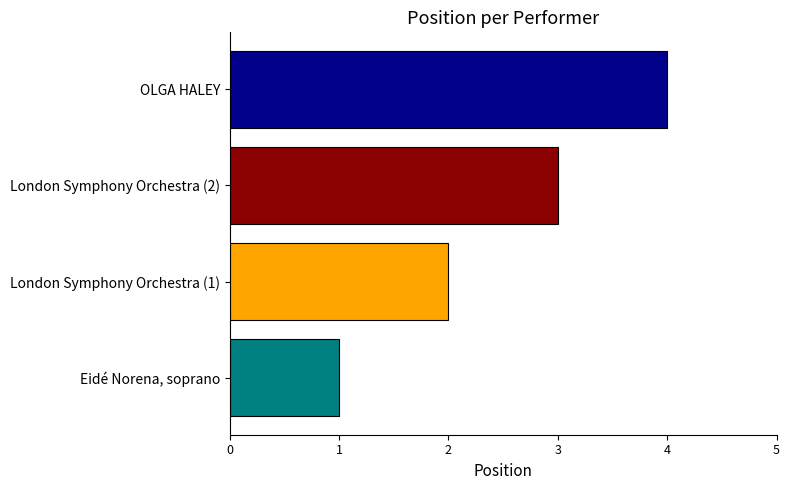

What is the ratio of the value at OLGA HALEY to the value at London Symphony Orchestra (2)?

1.3